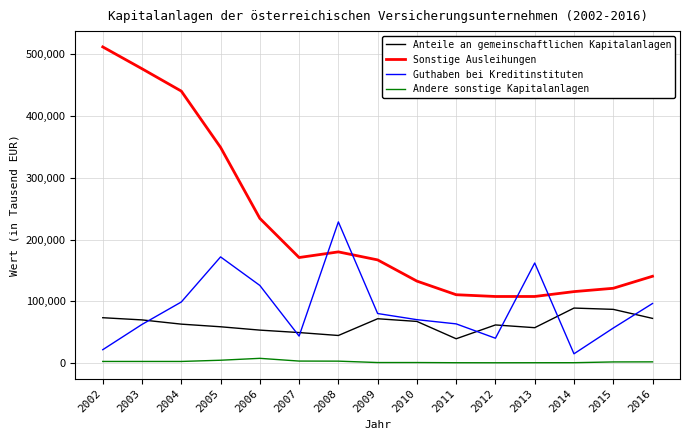

What value does the Guthaben bei Kreditinstituten series have at 2008, to the nearest 10?

228650